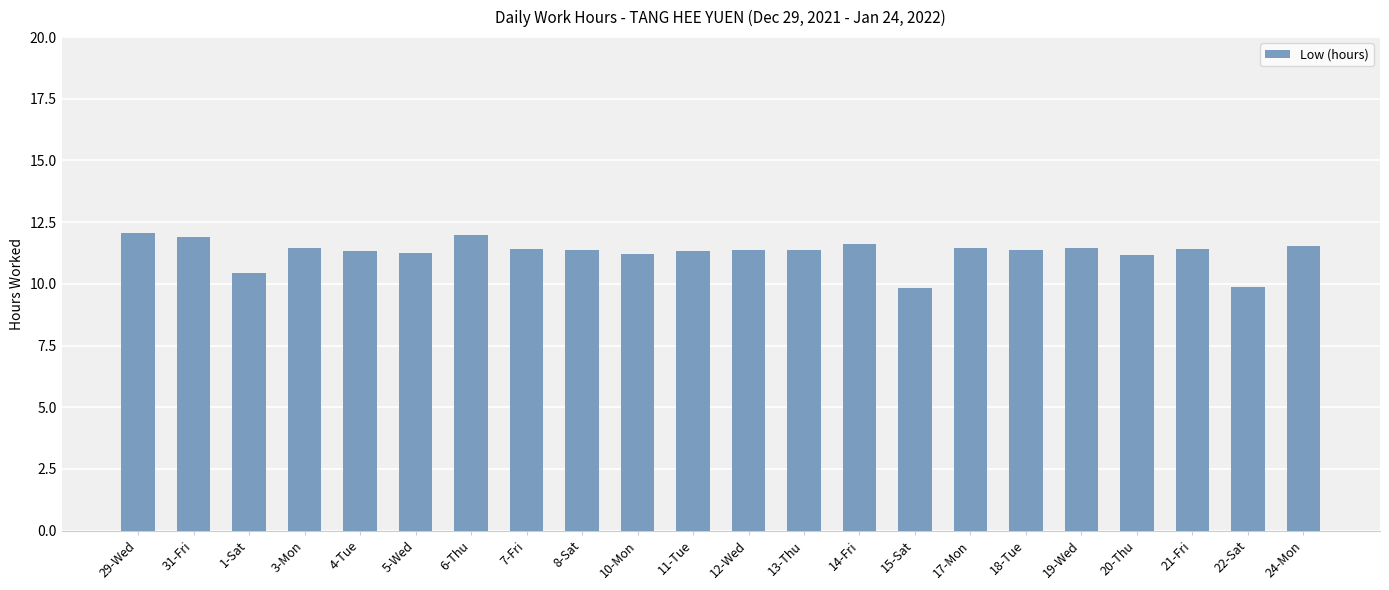

What is the value of the 4th bar from the left?

11.5